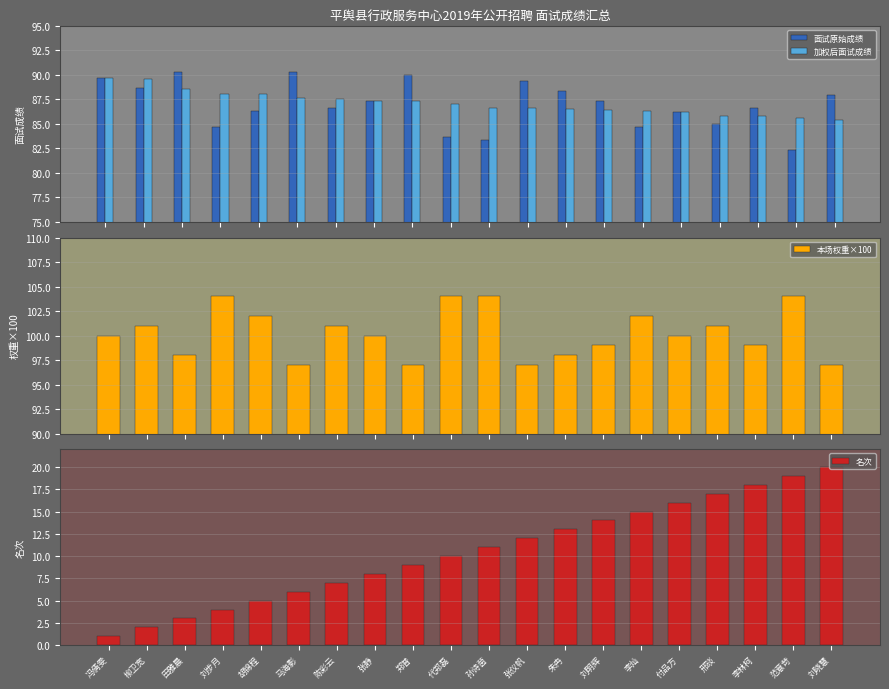

What is the approximate value of 面试原始成绩 at 陈彩云?

86.7